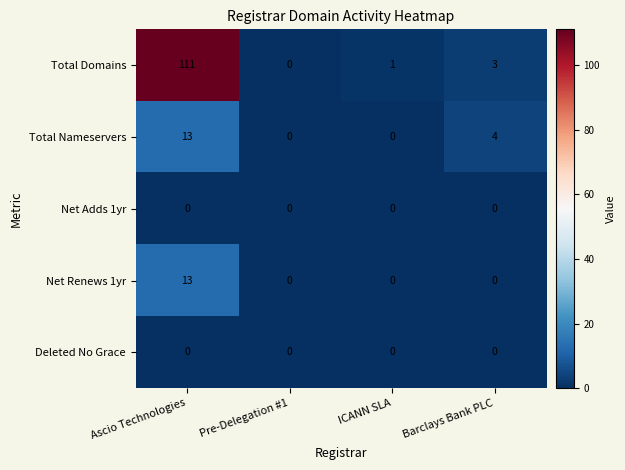

Is the value of Net Adds 1yr at Pre-Delegation #1 greater than the value of Net Renews 1yr at Ascio Technologies?

No